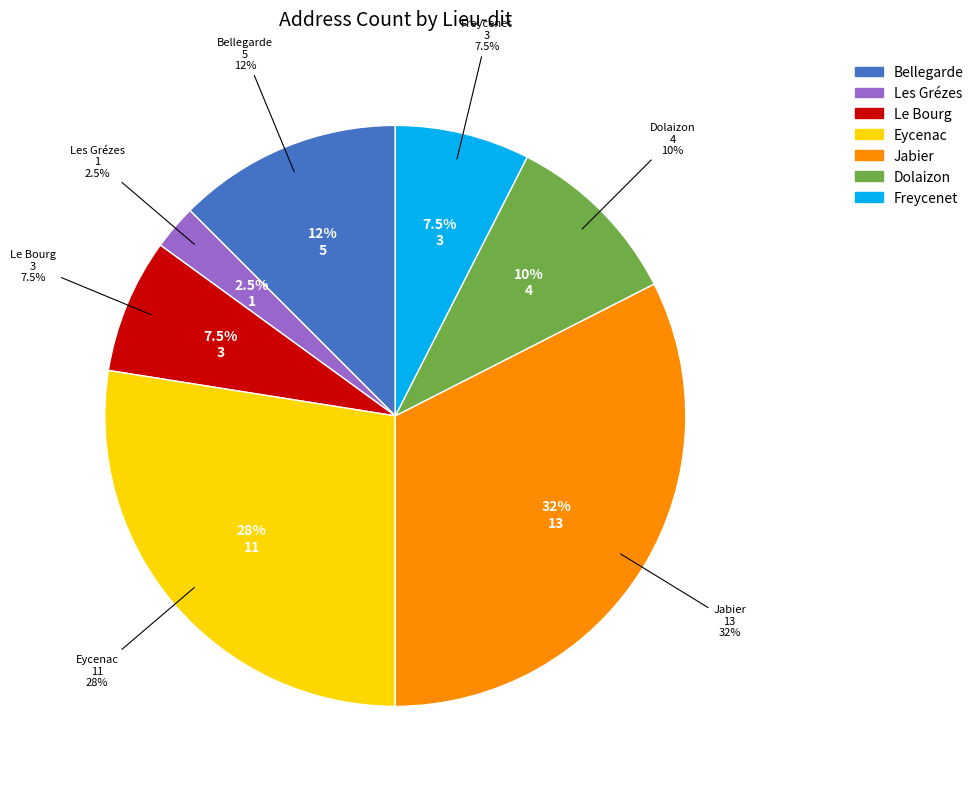

Count the number of slices in the pie.

7